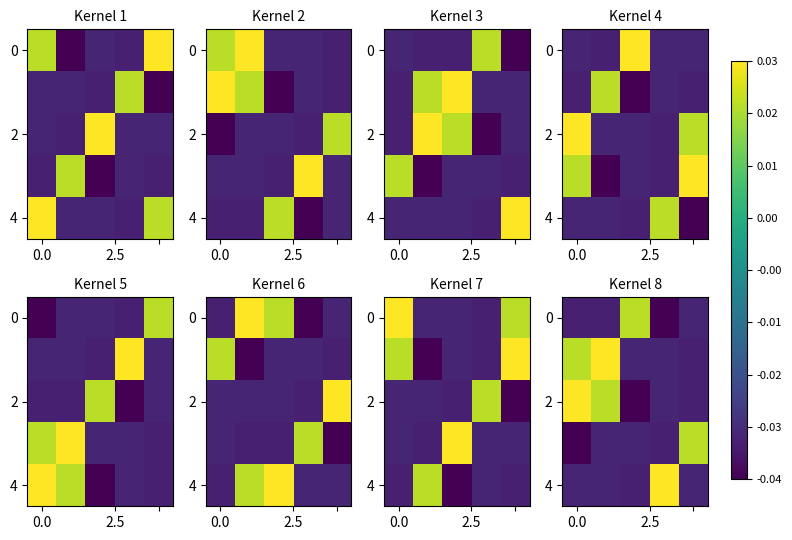

What is the spread (max minus min) of values at 3?

0.1